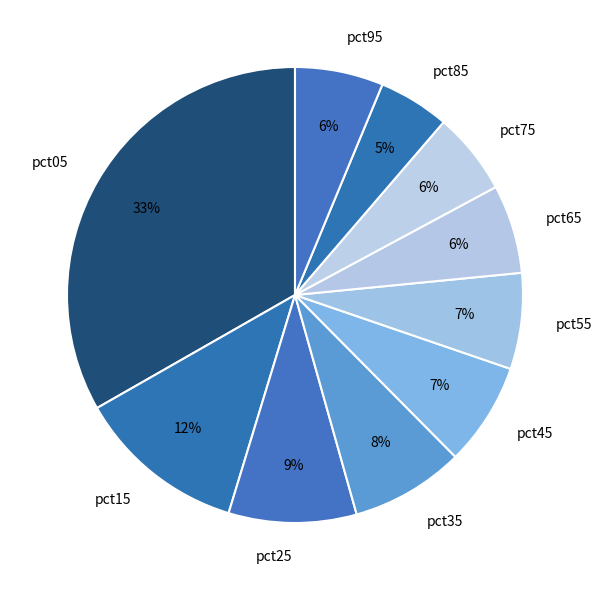

Is there a majority slice in this chart?

No